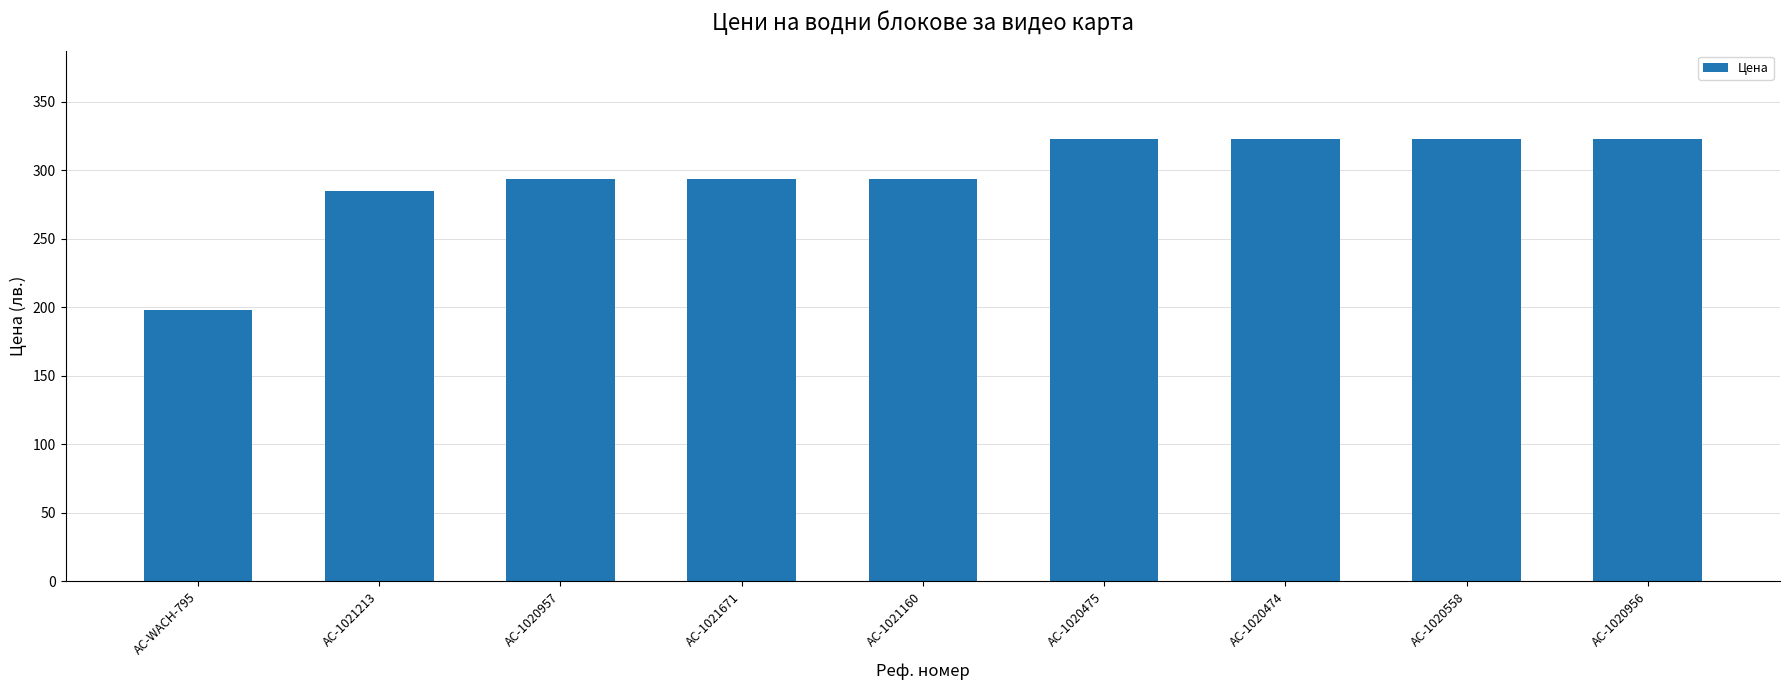

Where does the data first go above 293?

AC-1020957